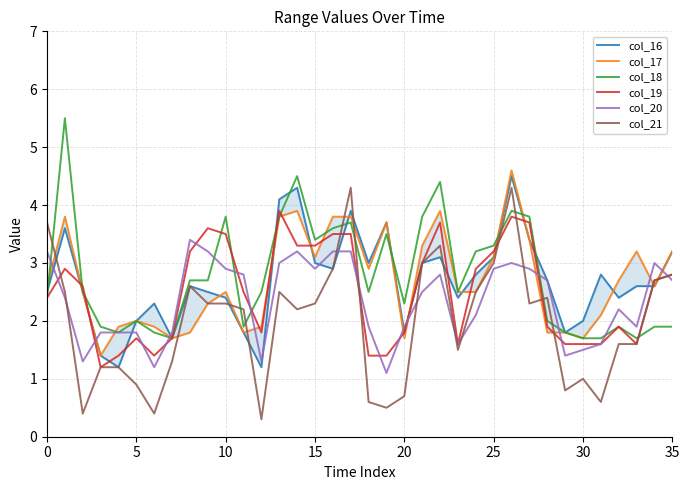

What is the value of the col_18 point at the 32nd from the left?

1.7